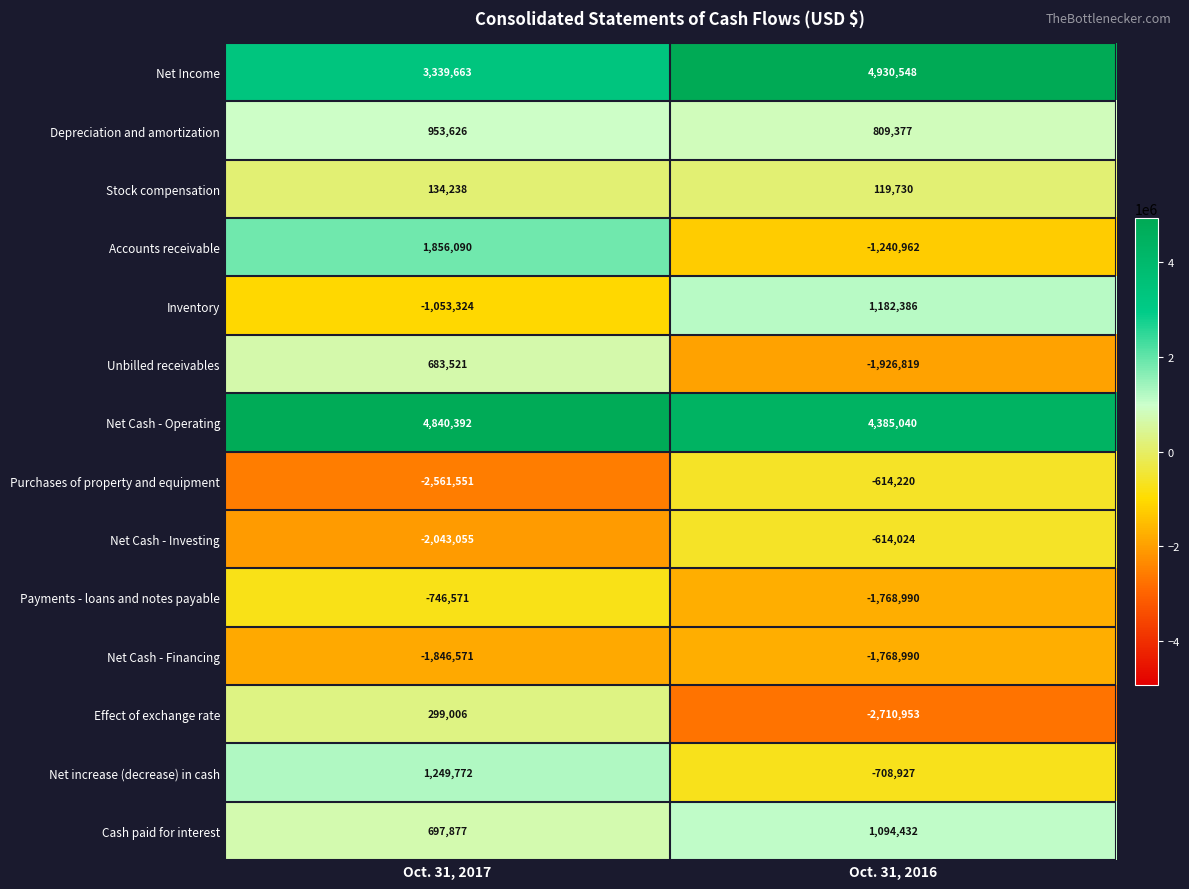

What is the sum of all Inventory values?

129062